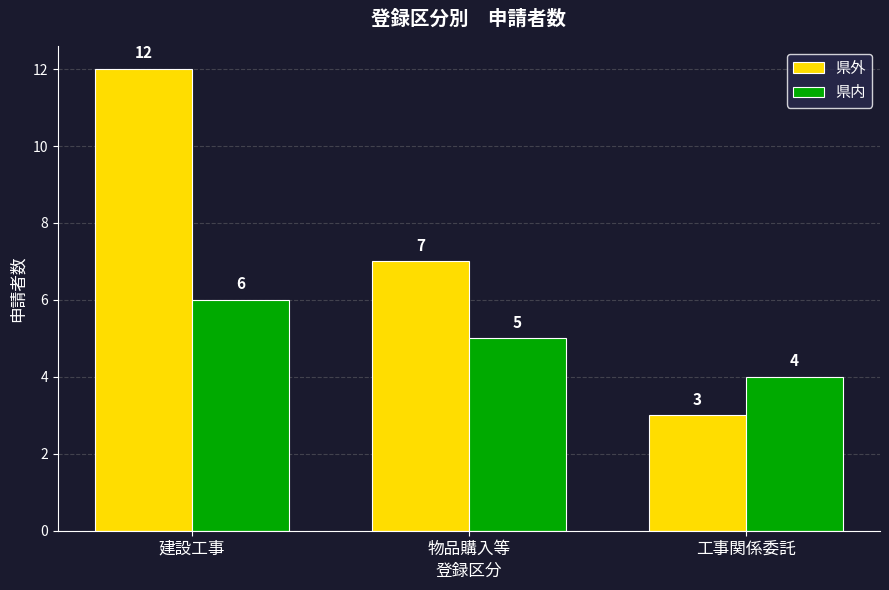

Is the value of 県内 at 建設工事 greater than the value of 県外 at 建設工事?

No